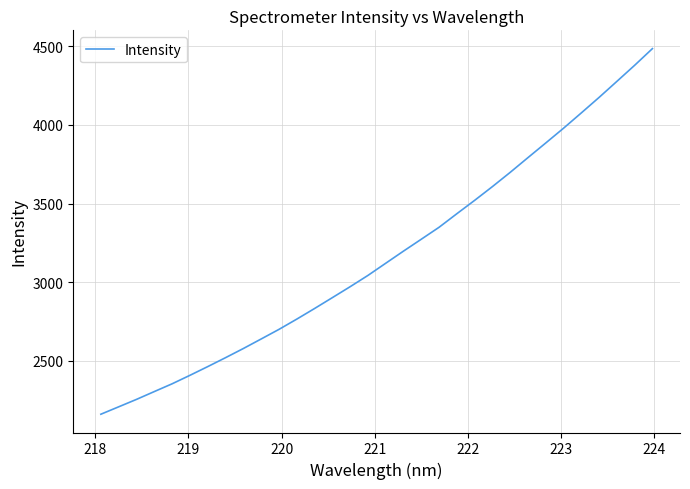

Does the chart have visible grid lines?

Yes